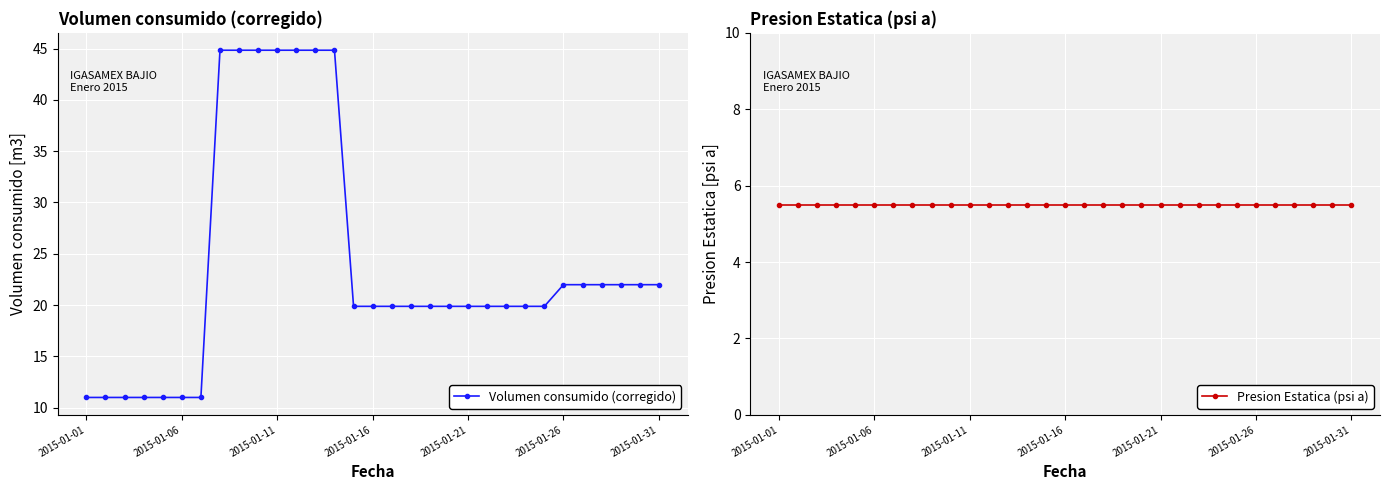

Reading right to left, extract all data points from this chart.

Volumen consumido (corregido): 22.0	22.0	22.0	22.0	22.0	22.0	19.9	19.9	19.9	19.9	19.9	19.9	19.9	19.9	19.9	19.9	19.9	44.8	44.8	44.8	44.8	44.8	44.8	44.8	11.0	11.0	11.0	11.0	11.0	11.0	11.0
Presion Estatica (psi a): 5.5	5.5	5.5	5.5	5.5	5.5	5.5	5.5	5.5	5.5	5.5	5.5	5.5	5.5	5.5	5.5	5.5	5.5	5.5	5.5	5.5	5.5	5.5	5.5	5.5	5.5	5.5	5.5	5.5	5.5	5.5